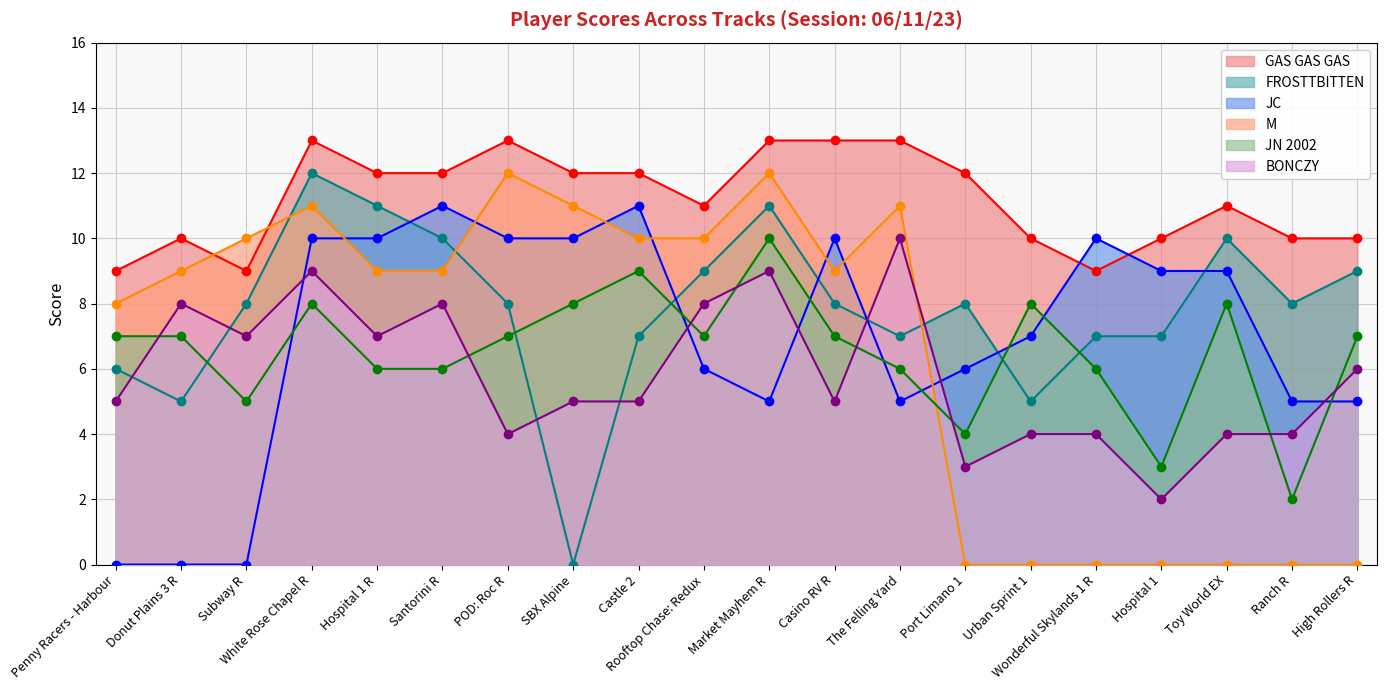

What is the average value of the M series?

7